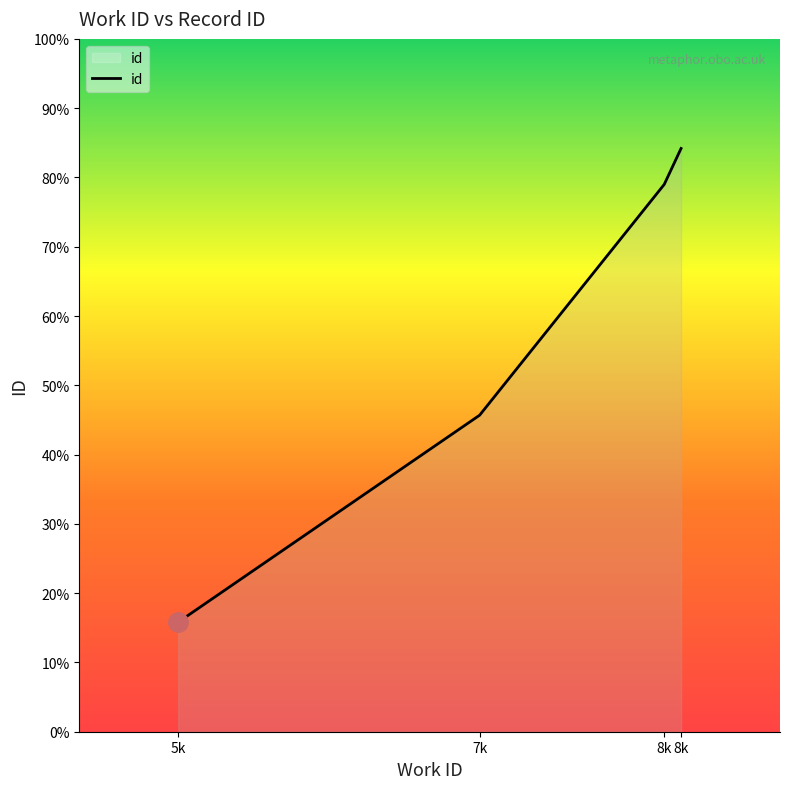

The value at 8k is 29238. True or false?

False